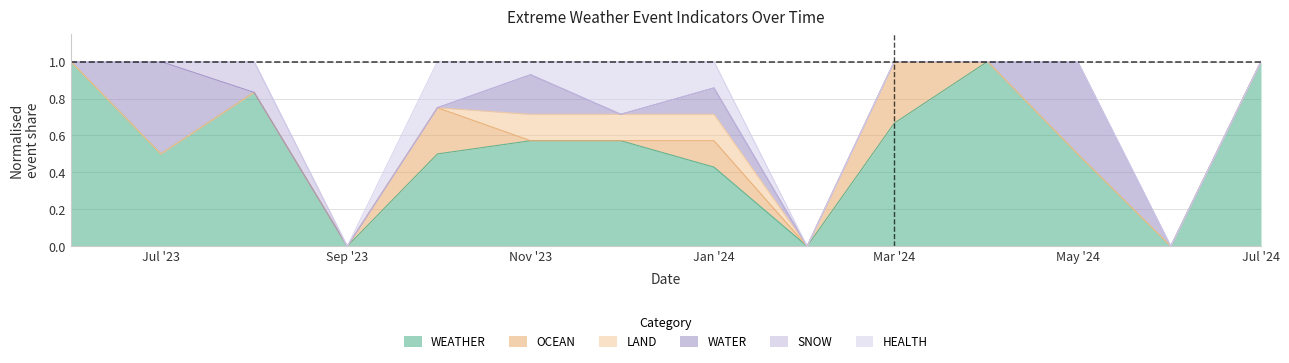

What is the total value across all series at May '24?

1.0